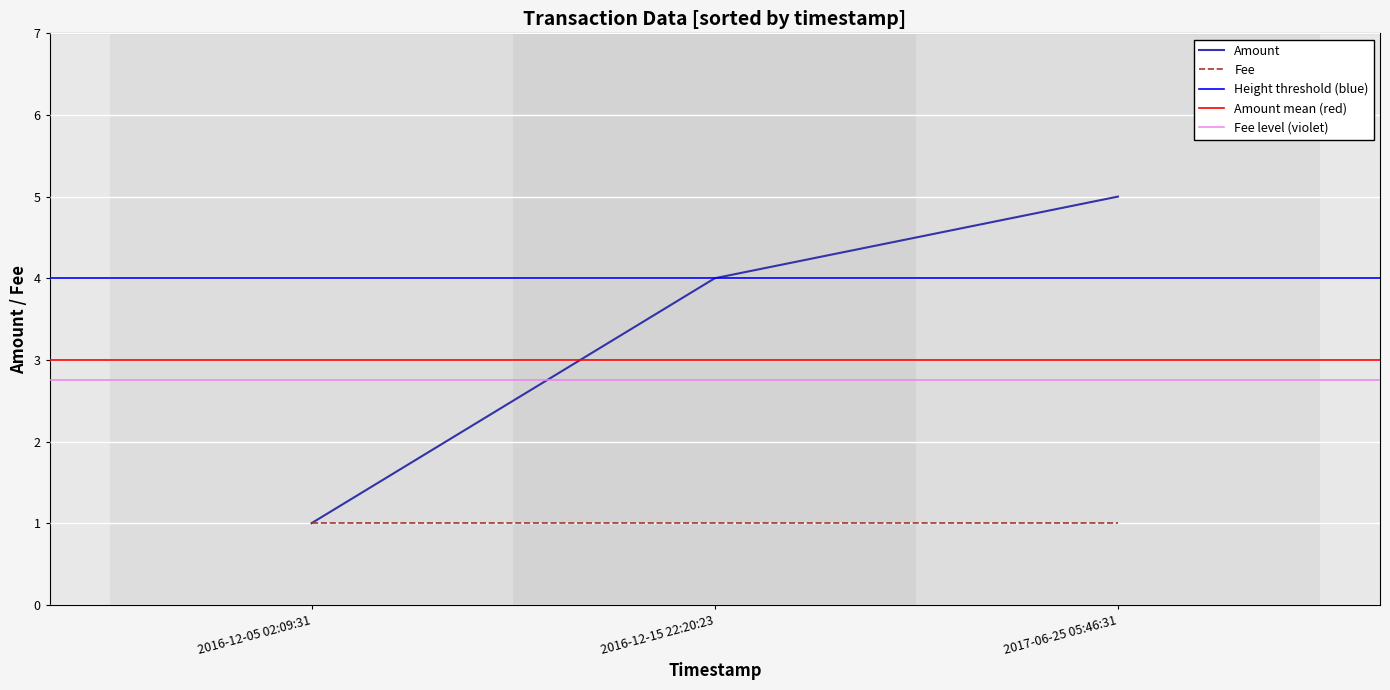

Reading left to right, extract all data points from this chart.

1	4	5